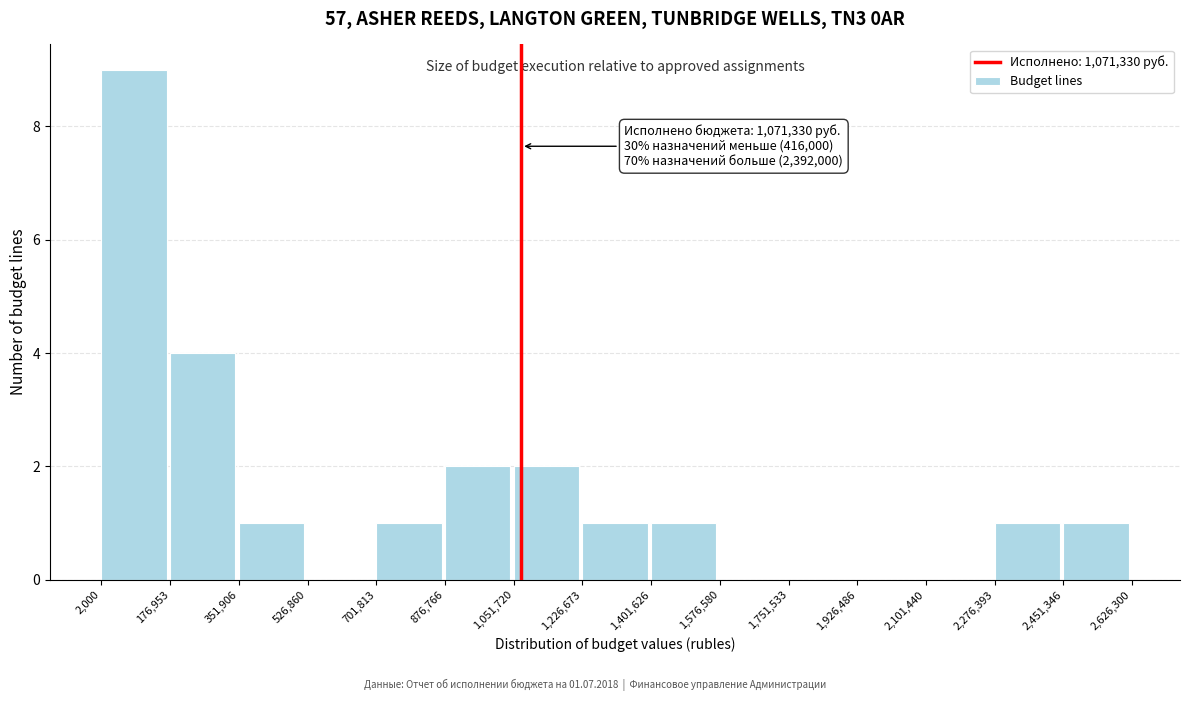

Which range on the x-axis has the tallest bar?

2,000 to 176,953